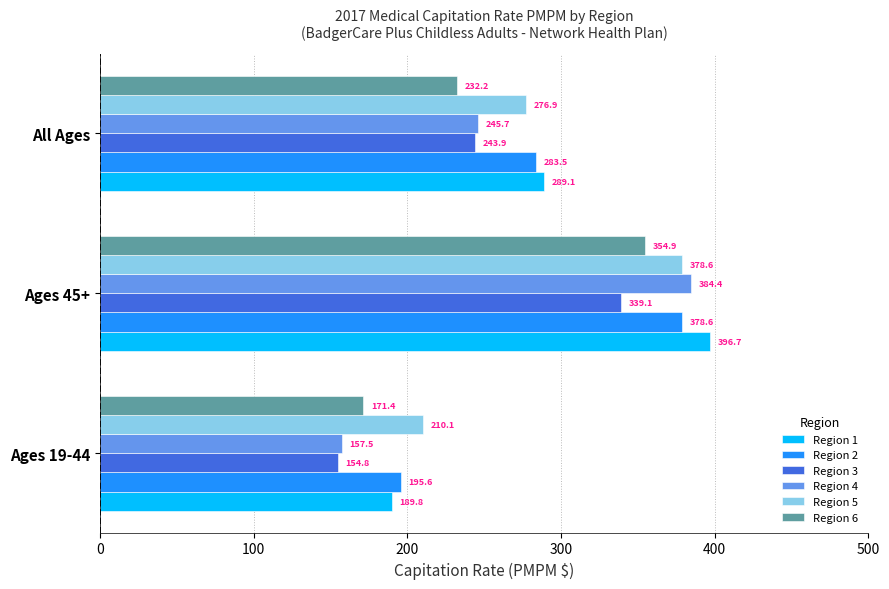

Which series has the largest total across all categories?

Region 1